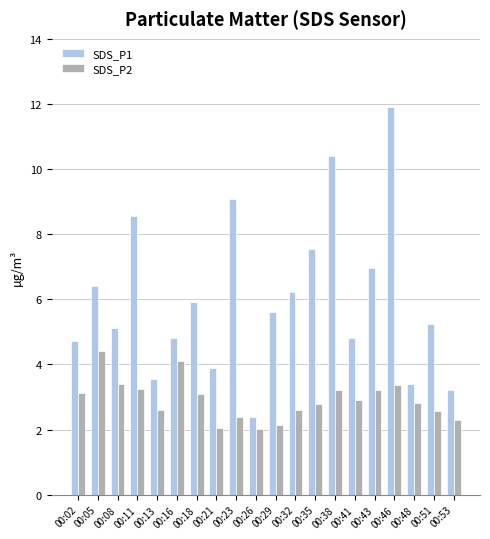

List the series in order of their peak value, lowest first.

SDS_P2, SDS_P1